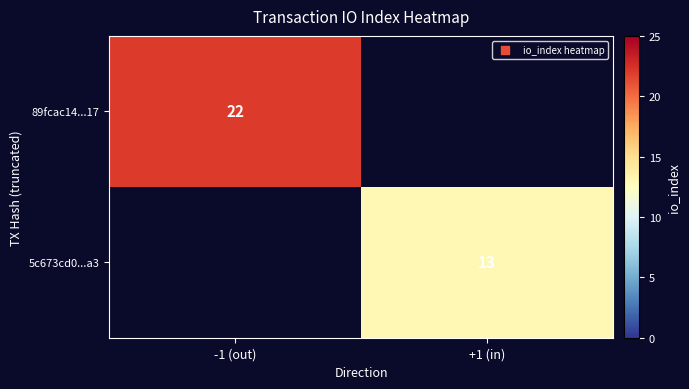

The value of 5c673cd0...a3 at +1 (in) is 13. True or false?

True